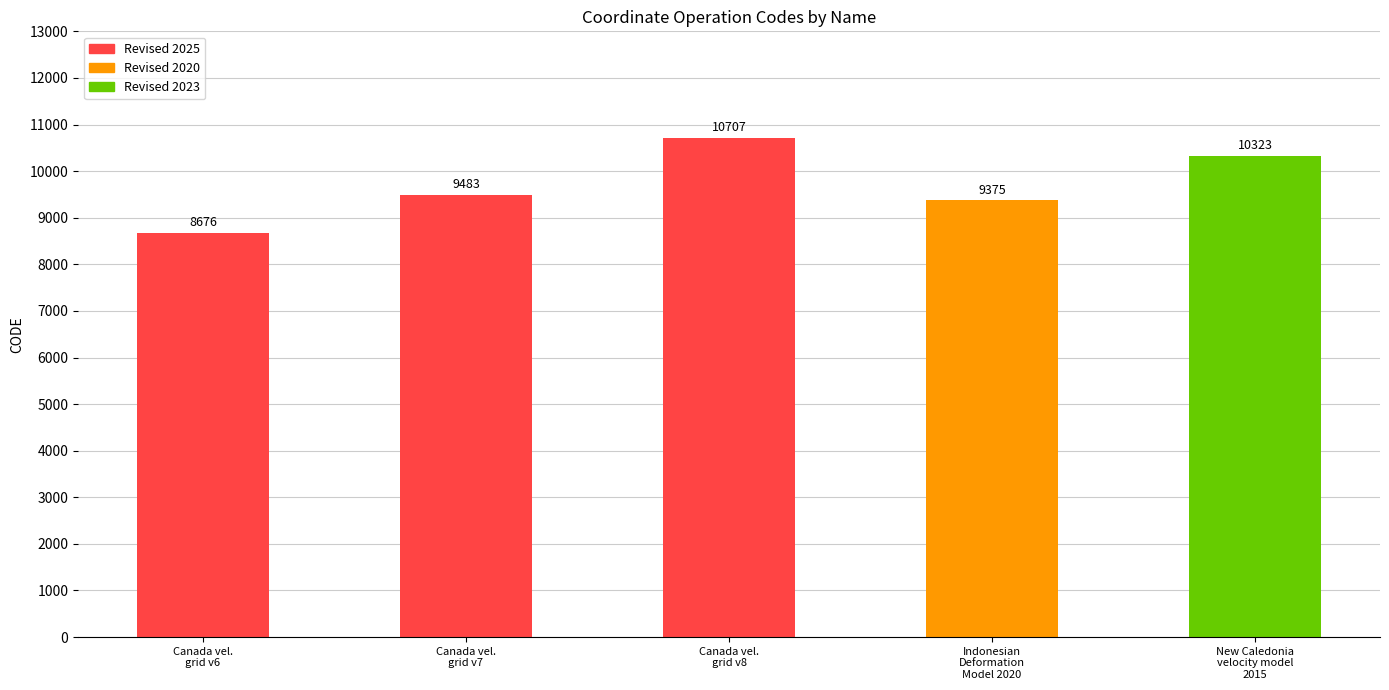

List the labels in order of value, largest first.

Canada vel.
grid v8, New Caledonia
velocity model
2015, Canada vel.
grid v7, Indonesian
Deformation
Model 2020, Canada vel.
grid v6